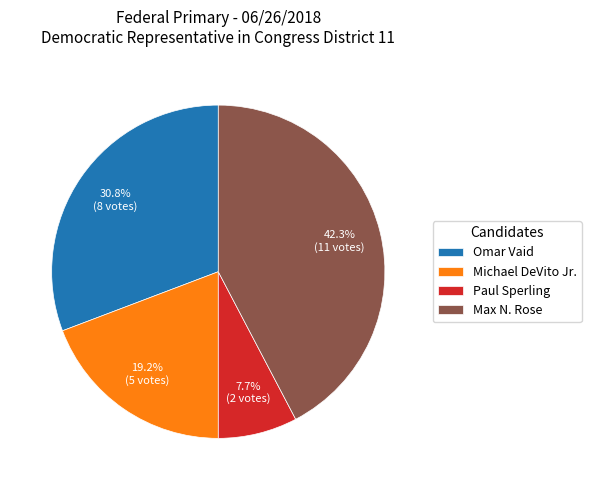

Which slice is the smallest?

Paul Sperling